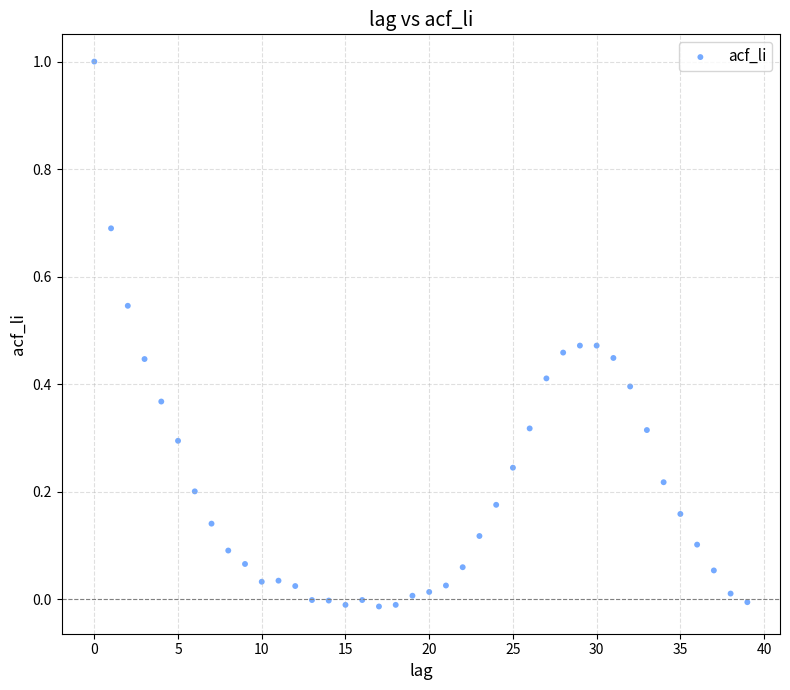

How many points are shown in the scatter plot?

40